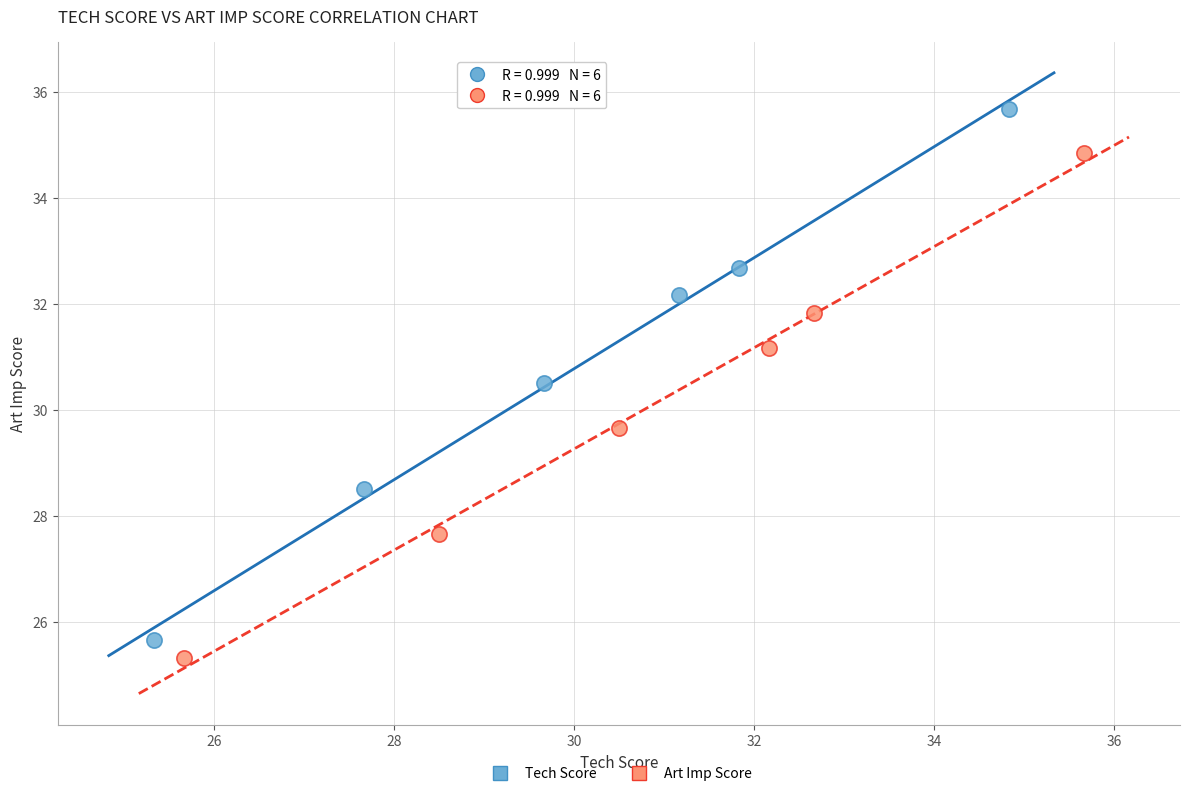

Which series has the largest Y range (max minus min)?

Tech Score